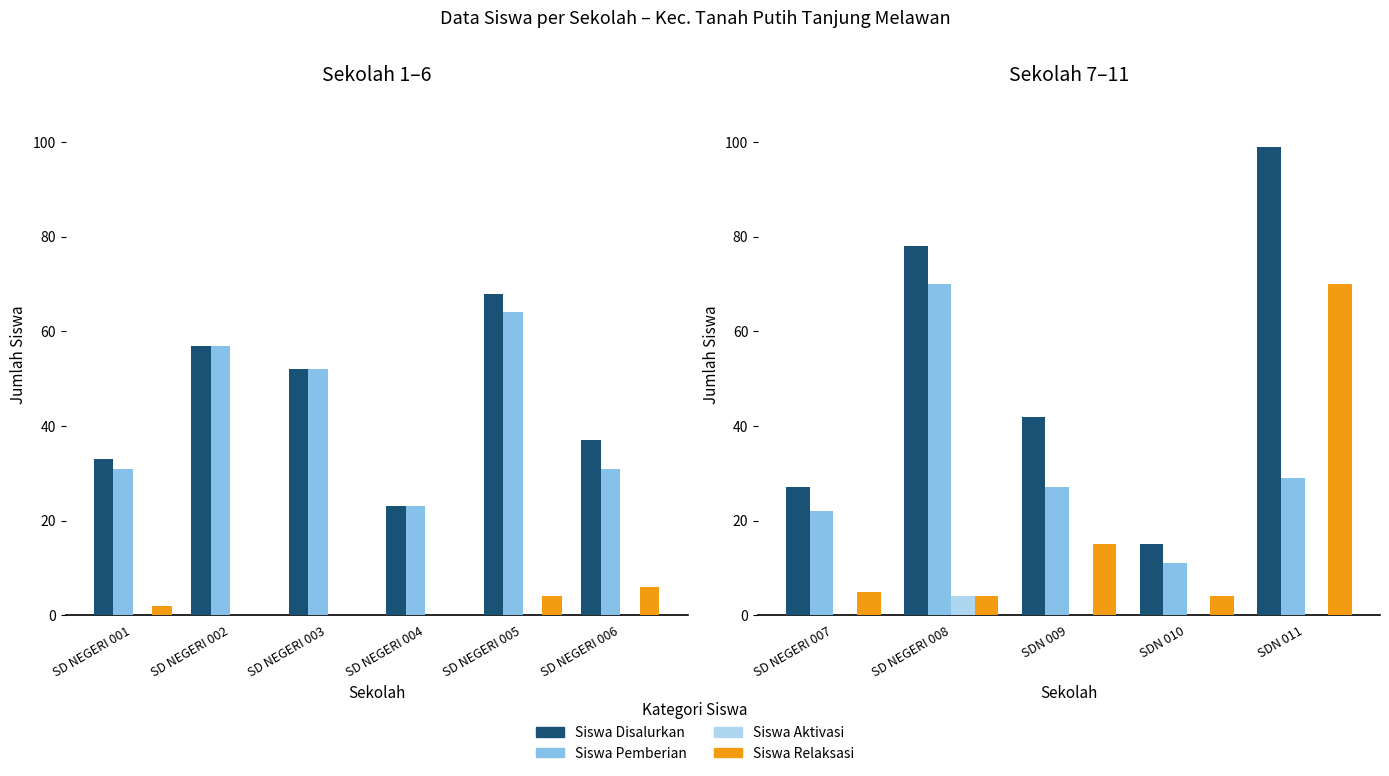

Is it true that Siswa Relaksasi equals 96 at SDN 011?

False